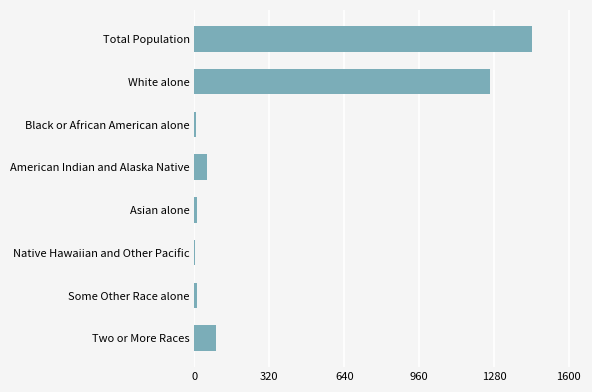

The chart shows a value of 1912 at Total Population. True or false?

False